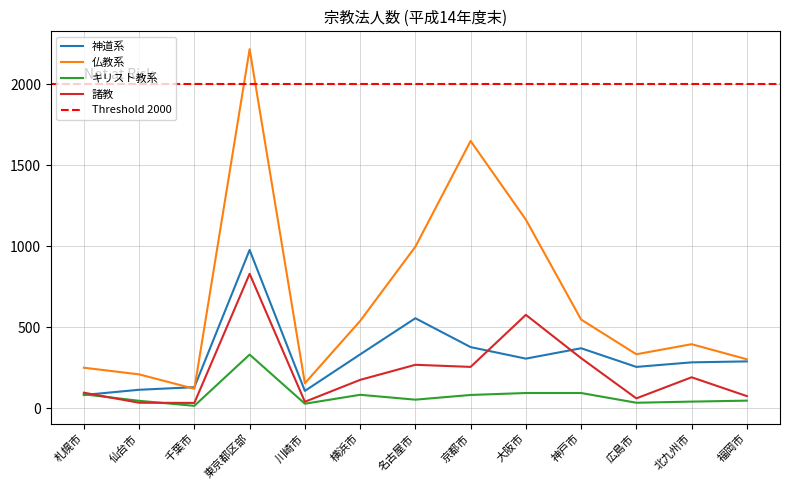

How many lines are shown in the chart?

4